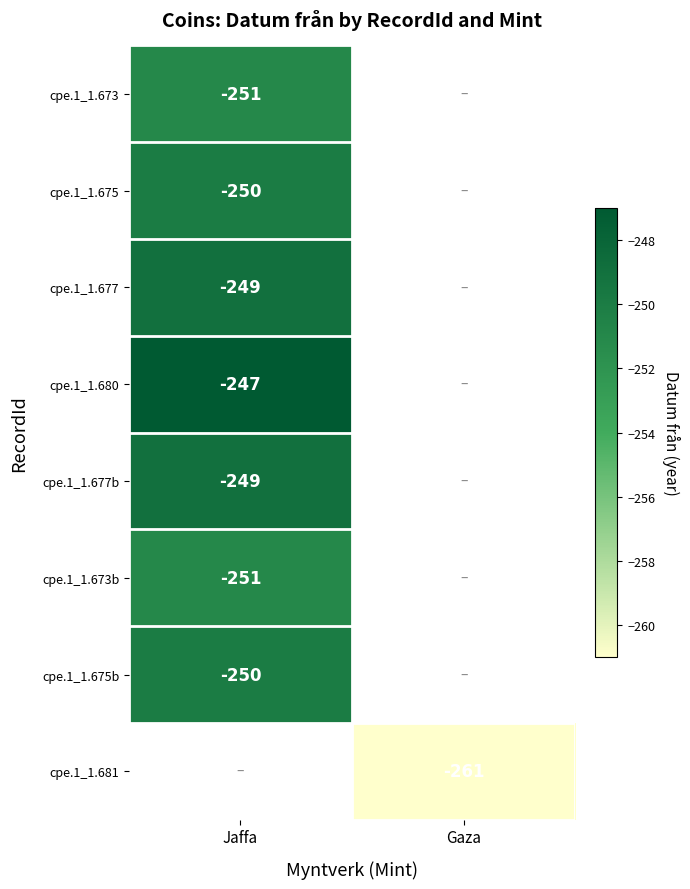

What is the maximum value shown in the chart?

-247.0